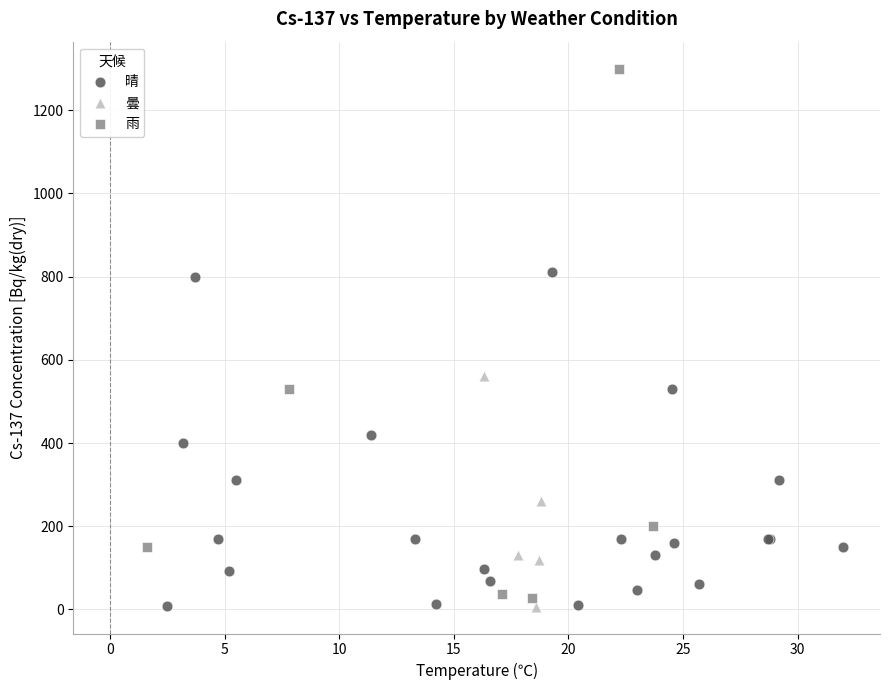

Which series contains the highest Y value?

雨